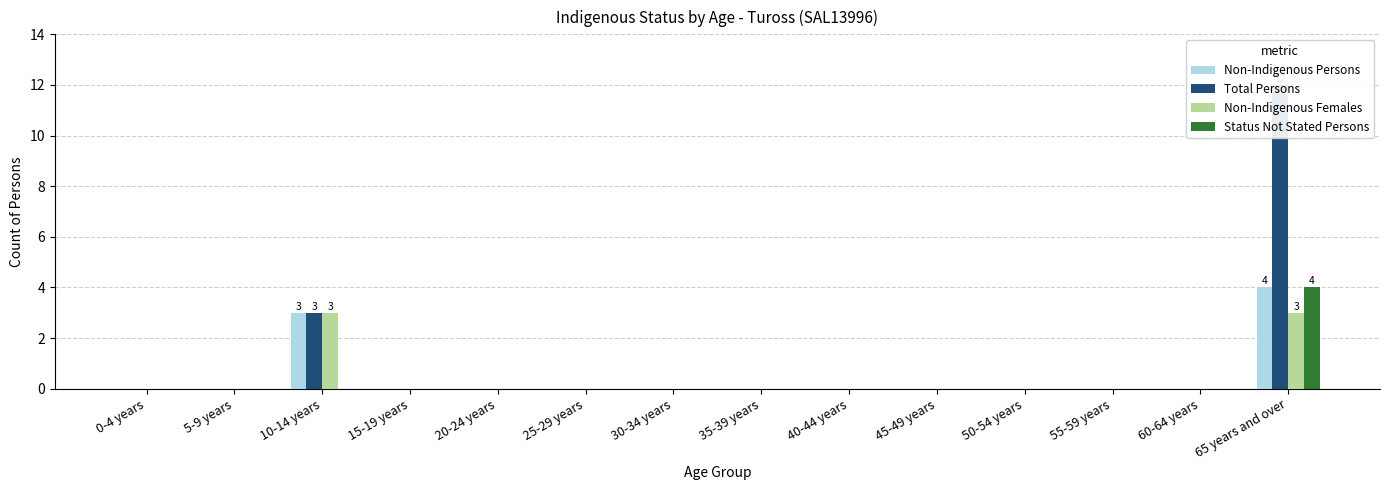

Which category has the lowest value in the Total Persons series?

0-4 years